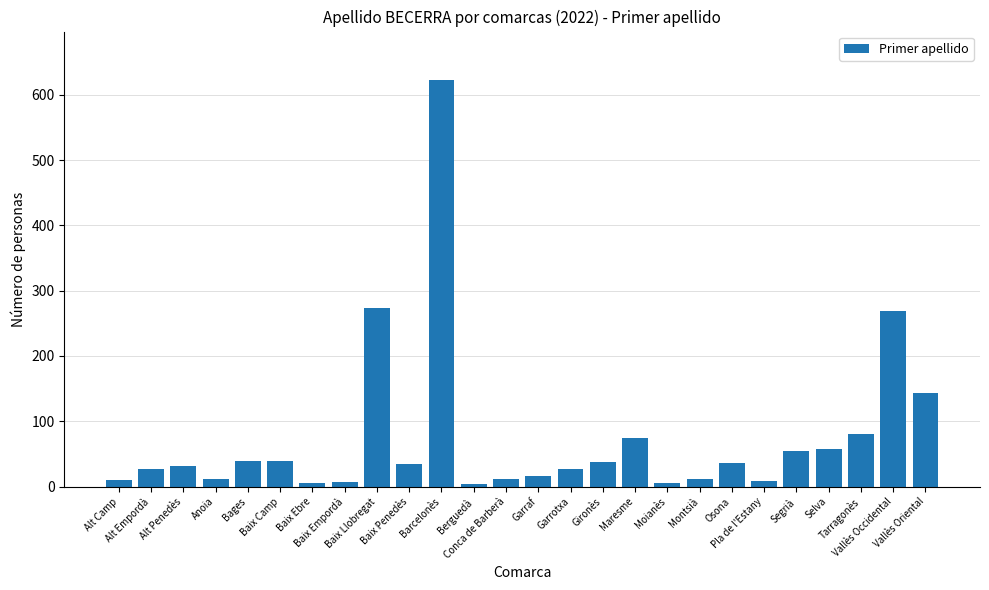

What is the maximum value shown in the chart?

622